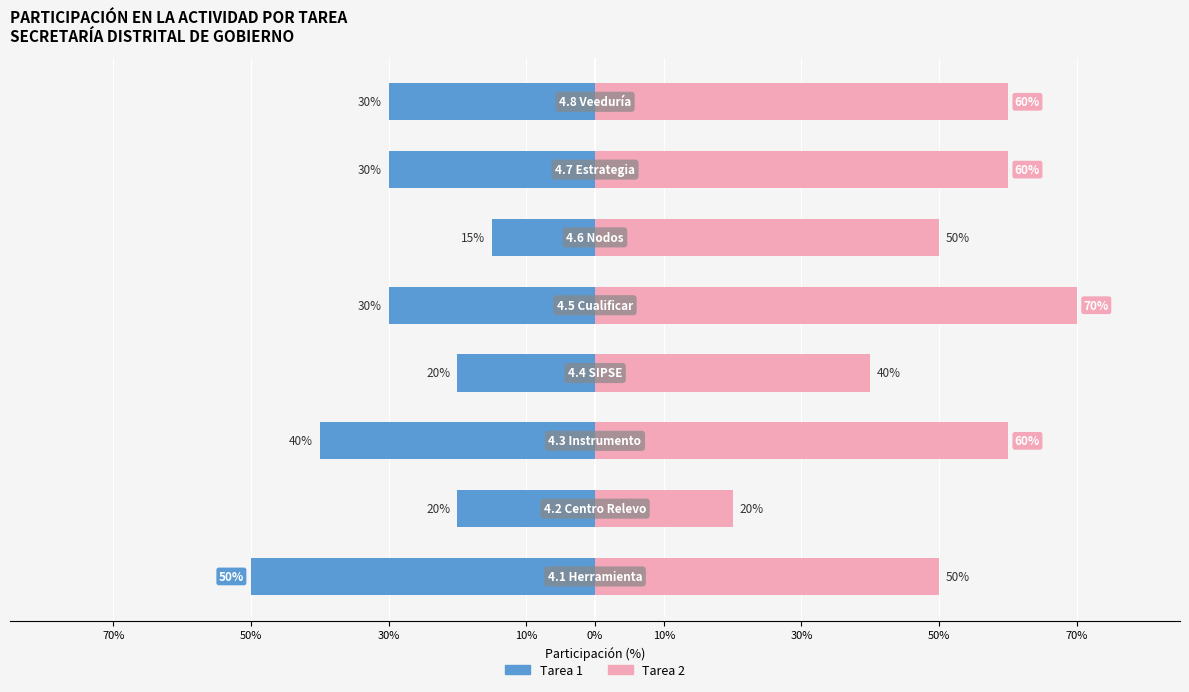

How many categories are shown in the chart?

8